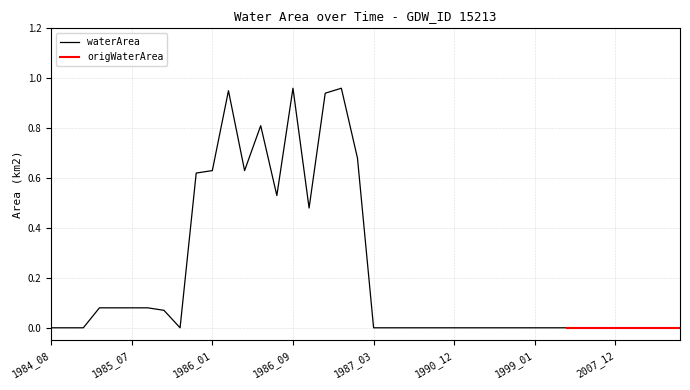

List the labels in order of value, largest first.

1986_09, 1987_01, 1986_03, 1986_12, 1986_06, 1987_02, 1986_01, 1986_05, 1985_12, 1986_07, 1986_11, 1985_02, 1985_05, 1985_07, 1985_08, 1985_10, 1984_08, 1984_10, 1985_01, 1985_11, 1987_03, 1987_06, 1987_07, 1989_08, 1989_10, 1990_12, 1991_12, 1992_11, 1994_02, 1998_09, 1999_01, 2002_09, 2004_01, 2005_12, 2006_07, 2007_12, 2015_08, 2017_08, 2017_10, 2021_09